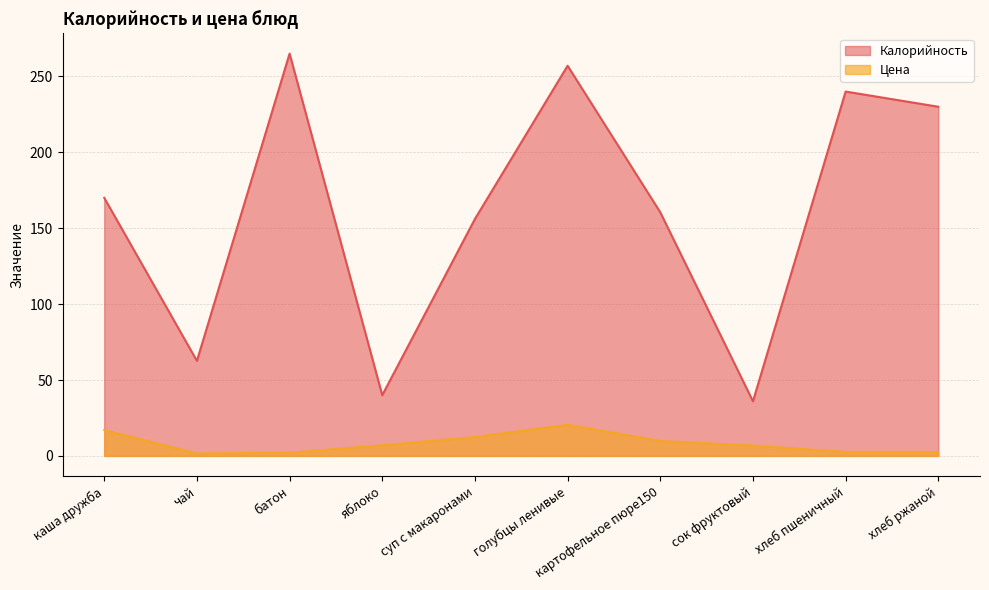

At which category does Калорийность reach its first local peak?

батон